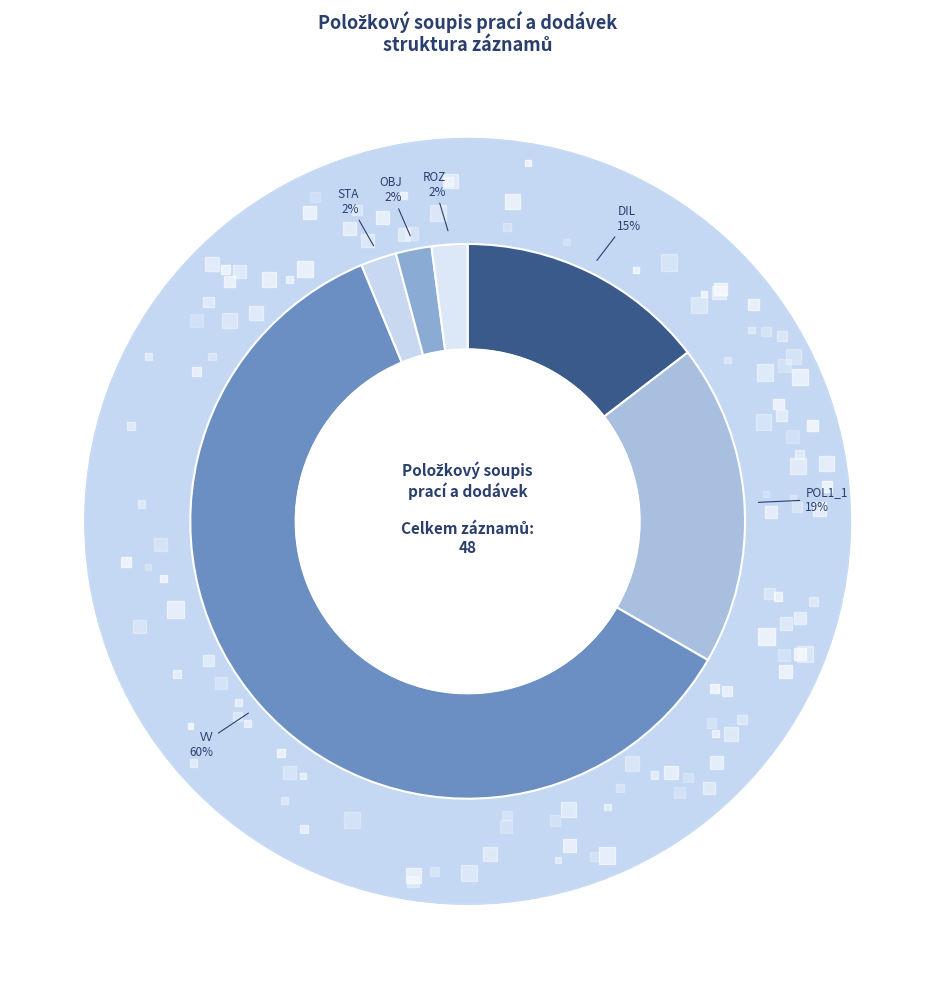

Is the sum of POL1_1 and VV greater than half?

Yes